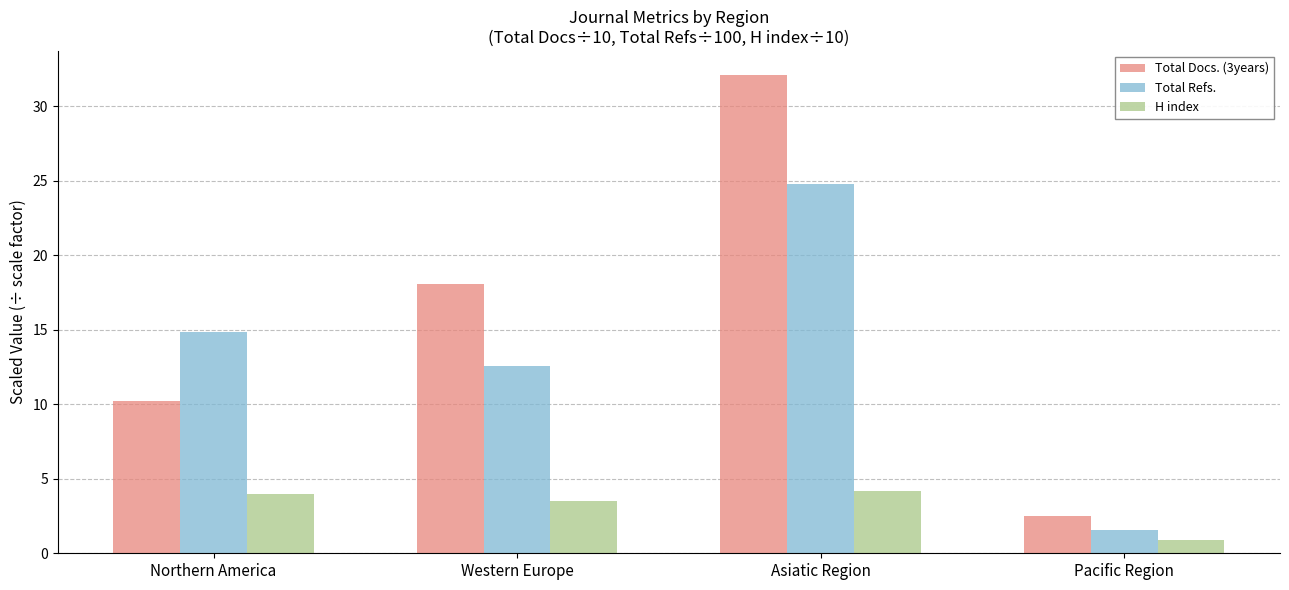

Where does the H index series first go above 3?

Northern America